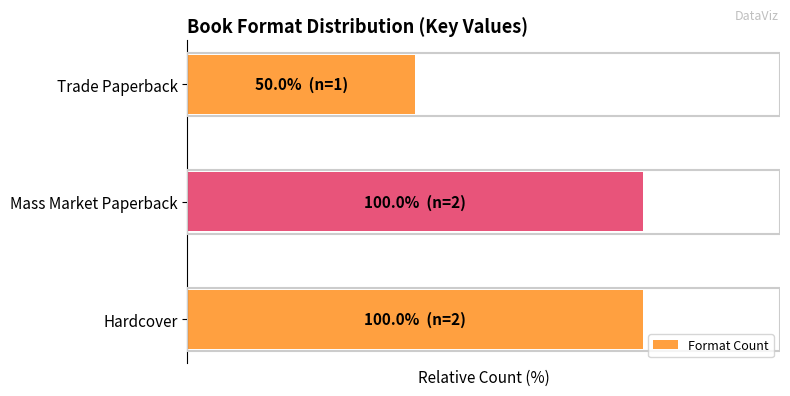

How many bars are there in total?

3